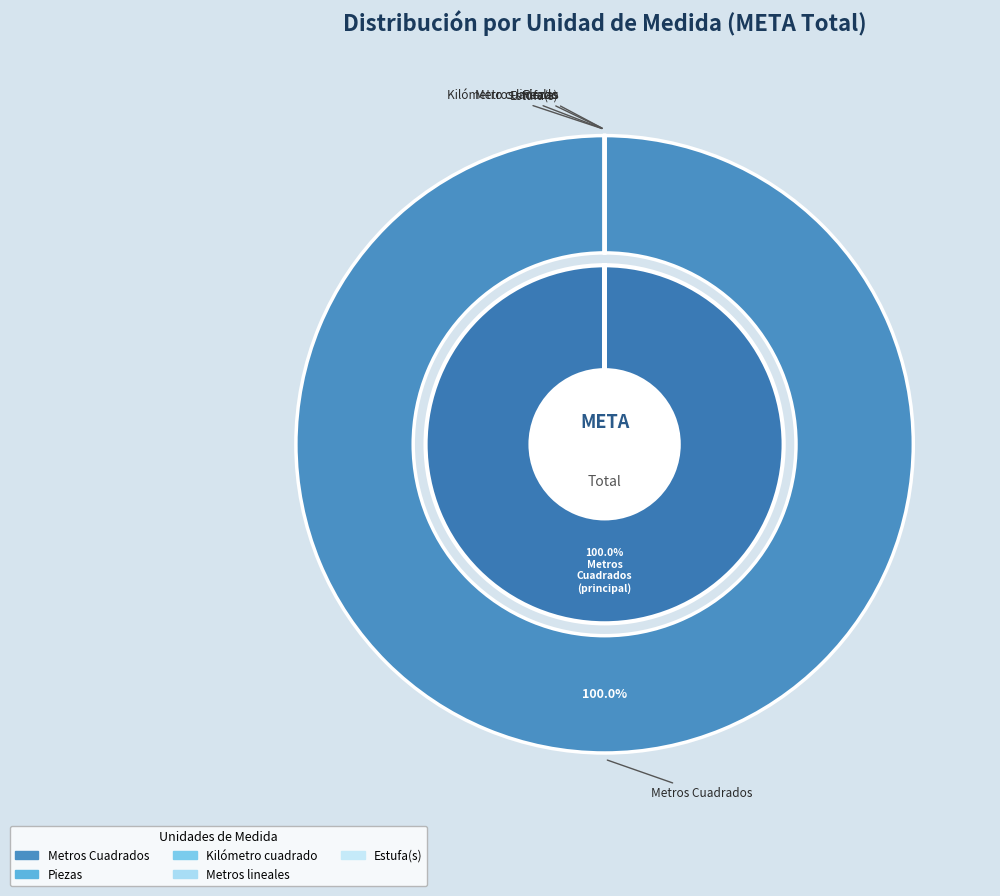

Which category has the smallest portion of the pie?

Estufa(s)